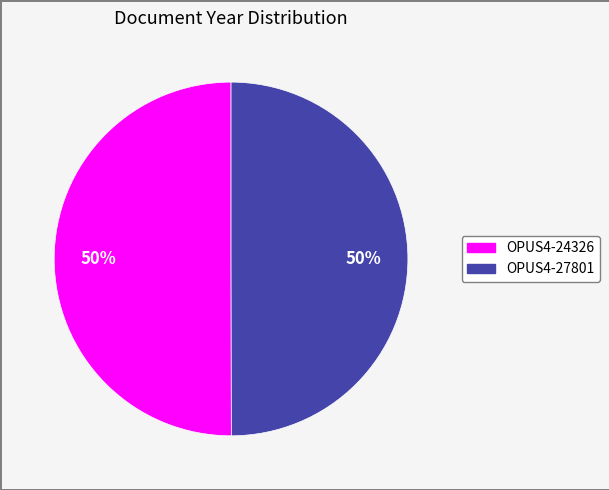

Is the sum of OPUS4-27801 and OPUS4-24326 greater than half?

Yes